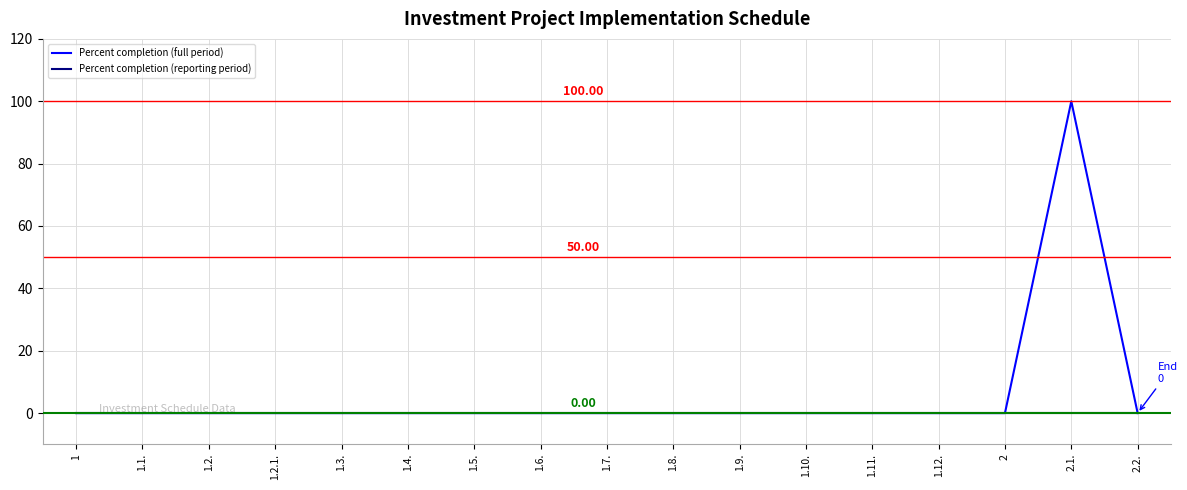

Which series has the widest spread of values?

Percent completion (full period)